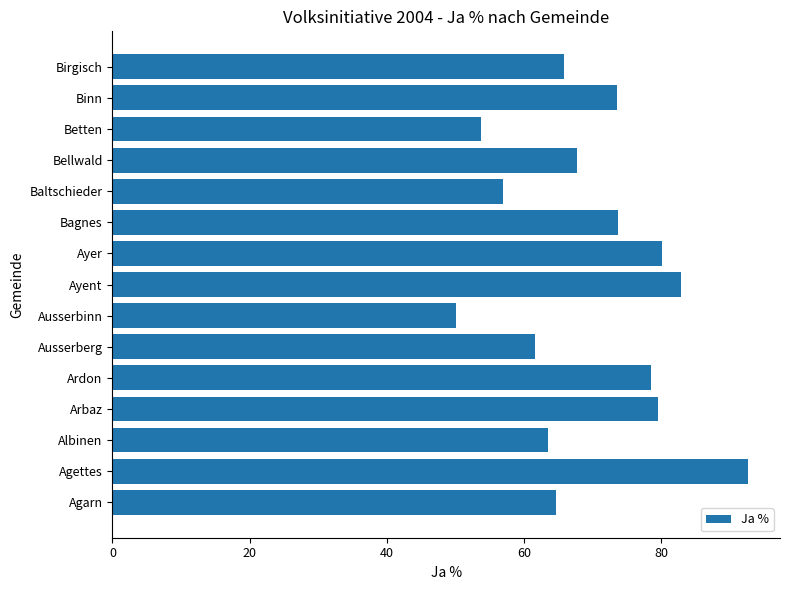

Approximately how many times larger is the value at Albinen compared to Betten?

1.2